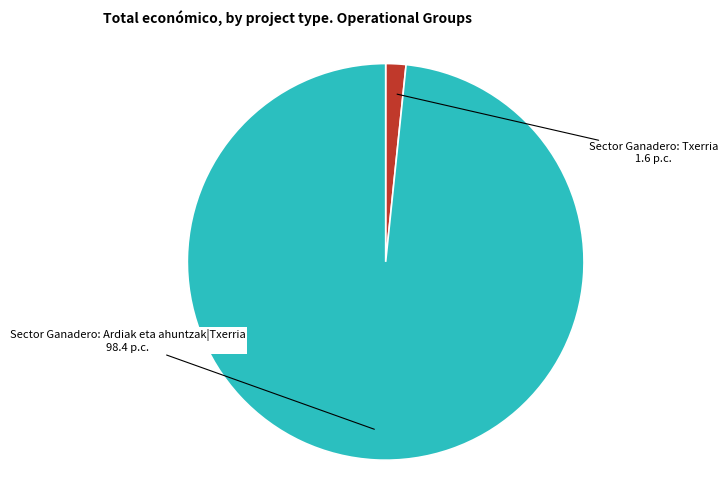

Does any single category account for the majority?

Yes